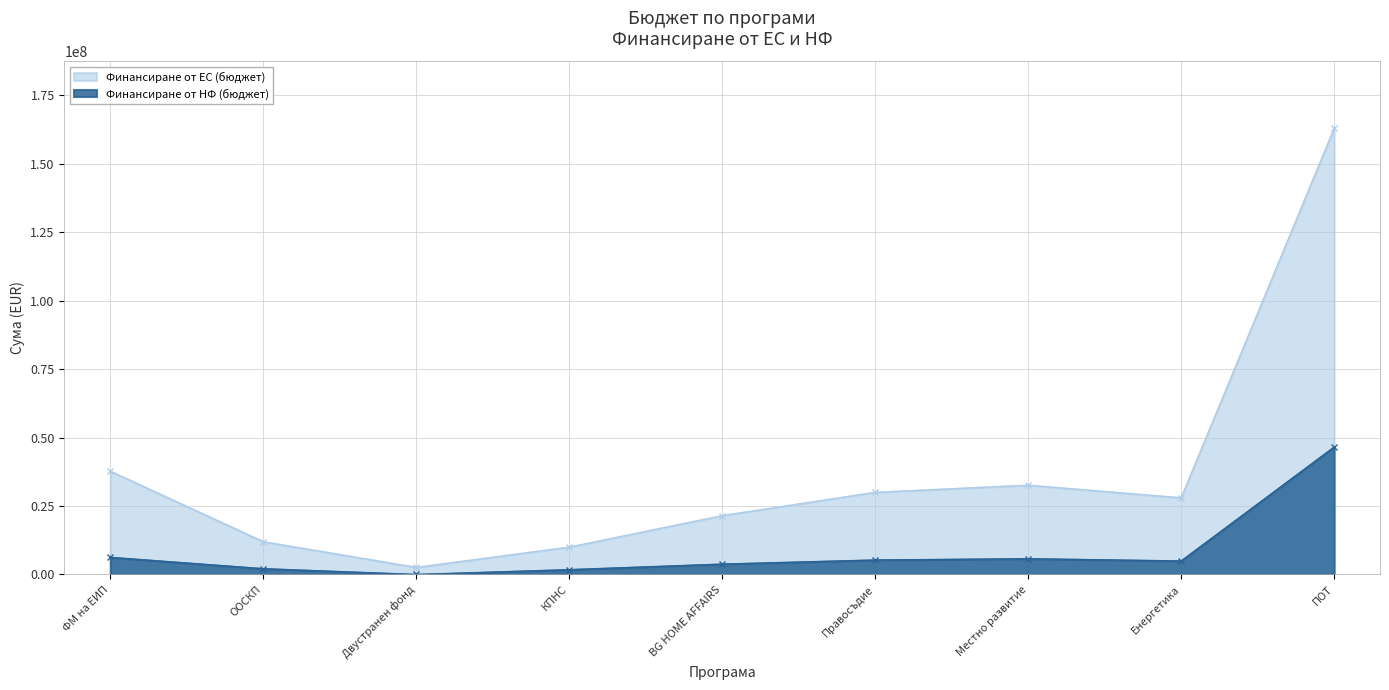

True or false: Финансиране от ЕС (бюджет) has a value of 53026230.1 at Местно развитие.

False